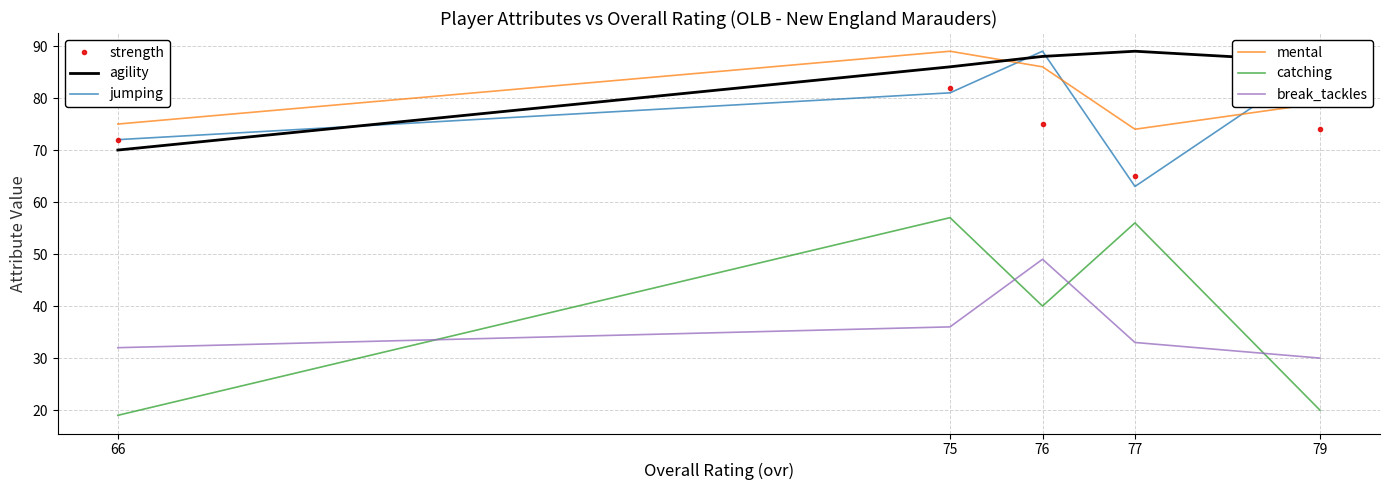

Is it true that jumping equals 38 at 66?

False